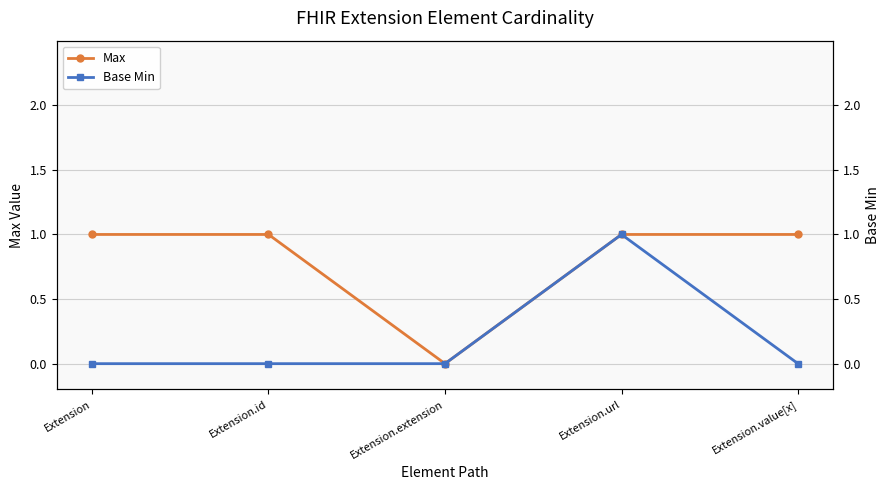

True or false: Max and Base Min cross at least once.

False